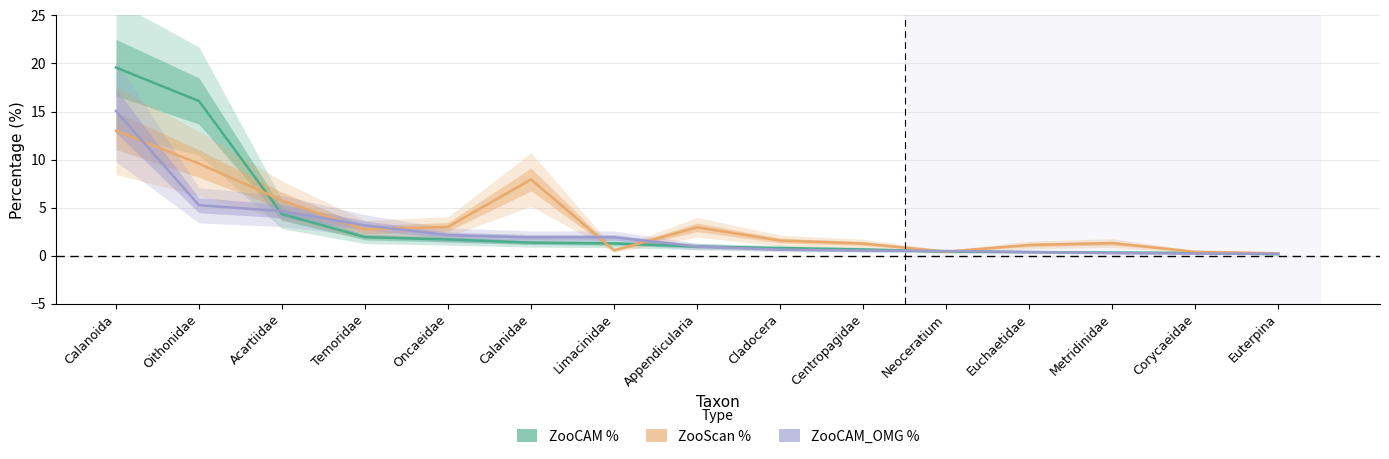

What is the approximate value of ZooCAM % at Euchaetidae?

0.4